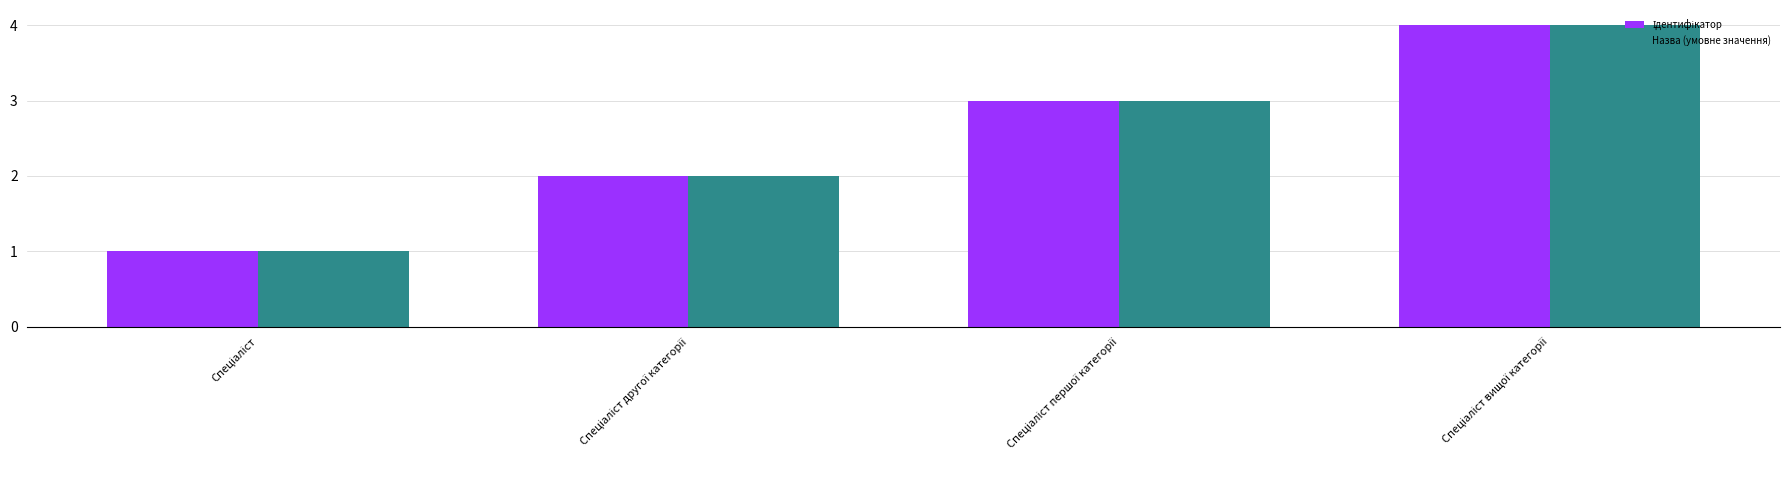

Count the number of categories in the chart.

4